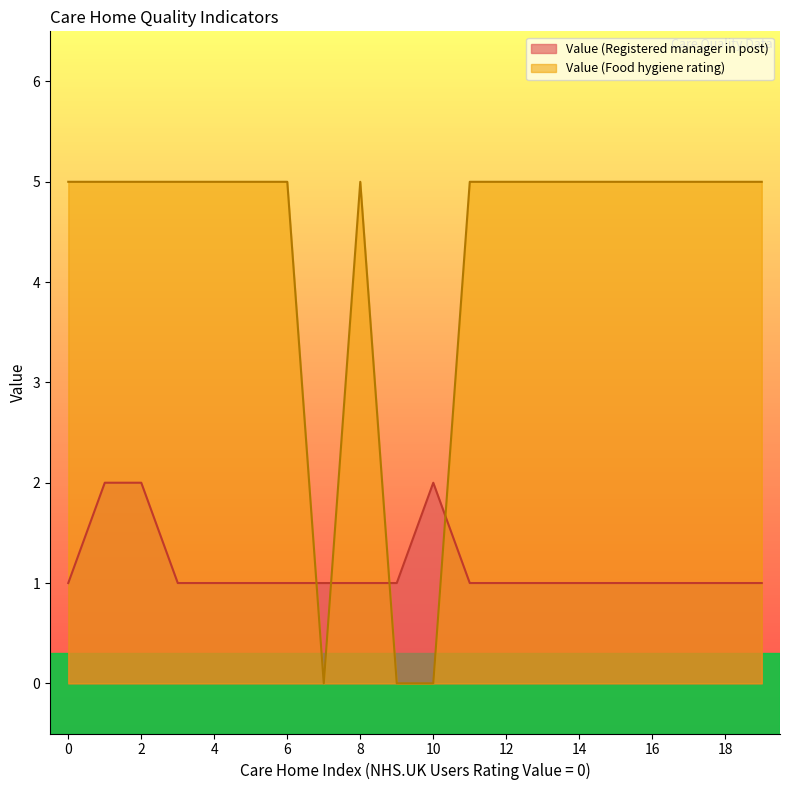

At 0, list the series in order from largest to smallest.

Value (Food hygiene rating), Value (Registered manager in post)